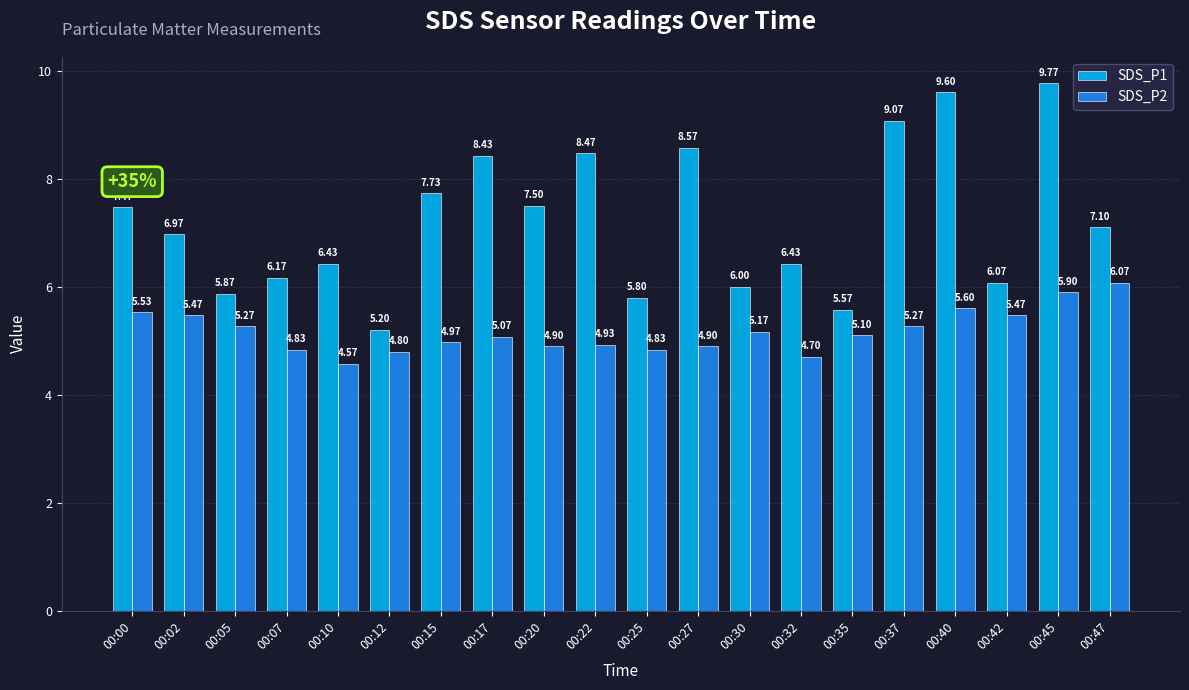

What is the maximum value shown in the chart?

9.8